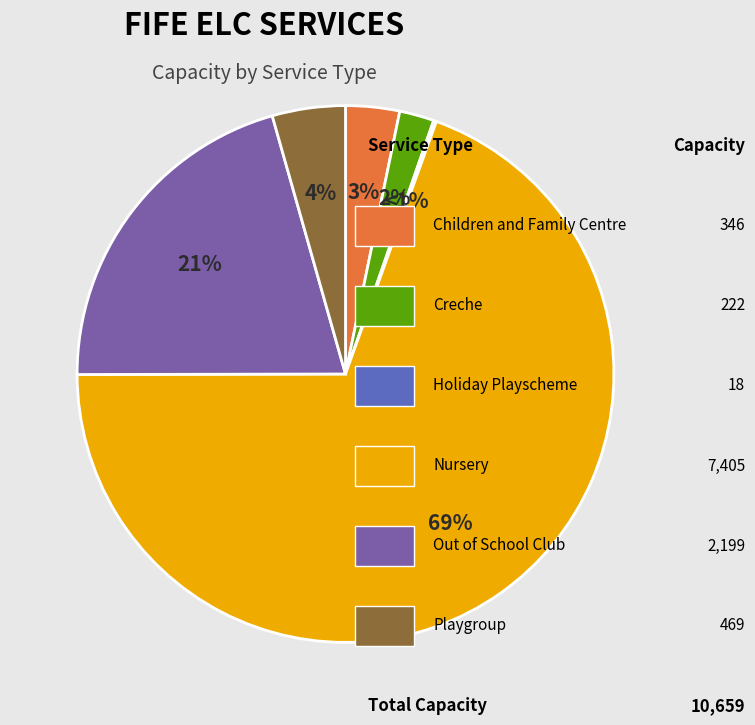

Combined, do Holiday Playscheme and Children and Family Centre account for over 50%?

No